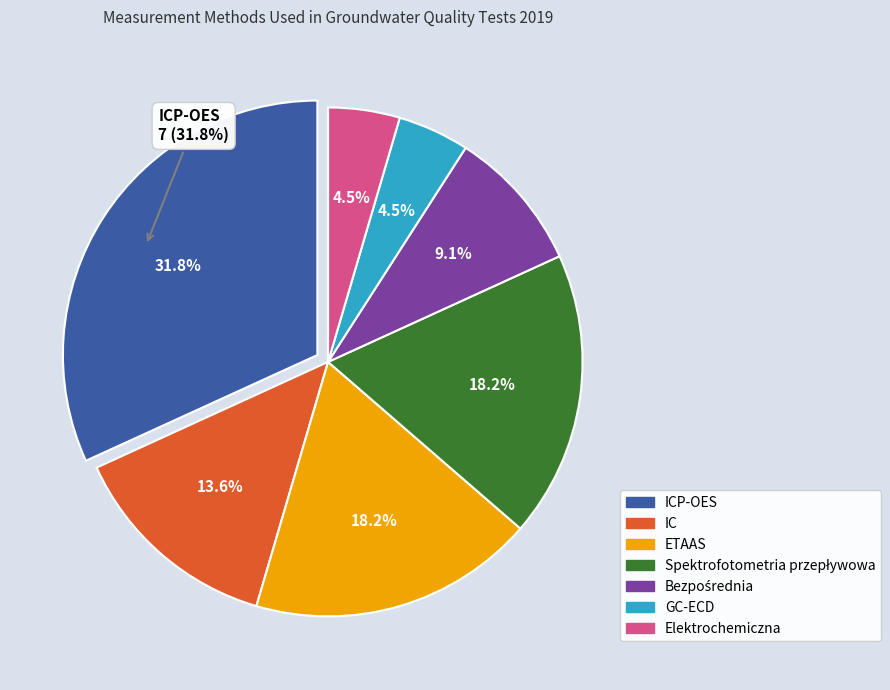

What is the change in value from ICP-OES to GC-ECD?

-6